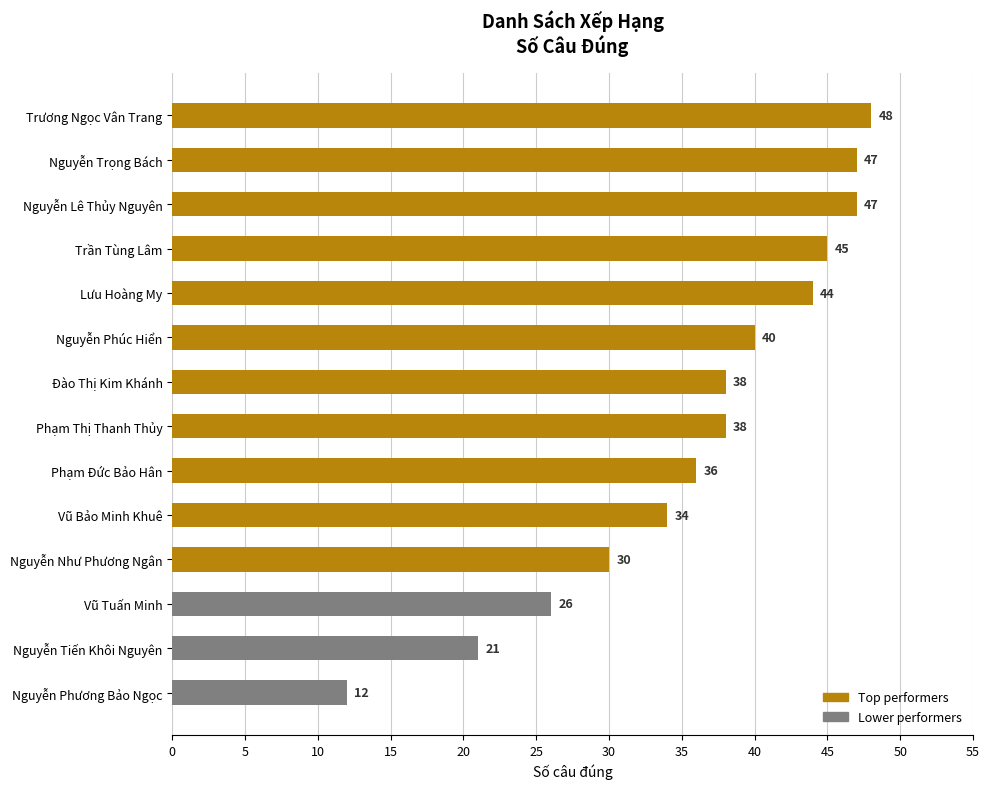

Reading bottom to top, extract all data points from this chart.

Nguyễn Phương Bảo Ngọc=12	Nguyễn Tiến Khôi Nguyên=21	Vũ Tuấn Minh=26	Nguyễn Như Phương Ngân=30	Vũ Bảo Minh Khuê=34	Phạm Đức Bảo Hân=36	Phạm Thị Thanh Thủy=38	Đào Thị Kim Khánh=38	Nguyễn Phúc Hiển=40	Lưu Hoàng My=44	Trần Tùng Lâm=45	Nguyễn Lê Thủy Nguyên=47	Nguyễn Trọng Bách=47	Trương Ngọc Vân Trang=48